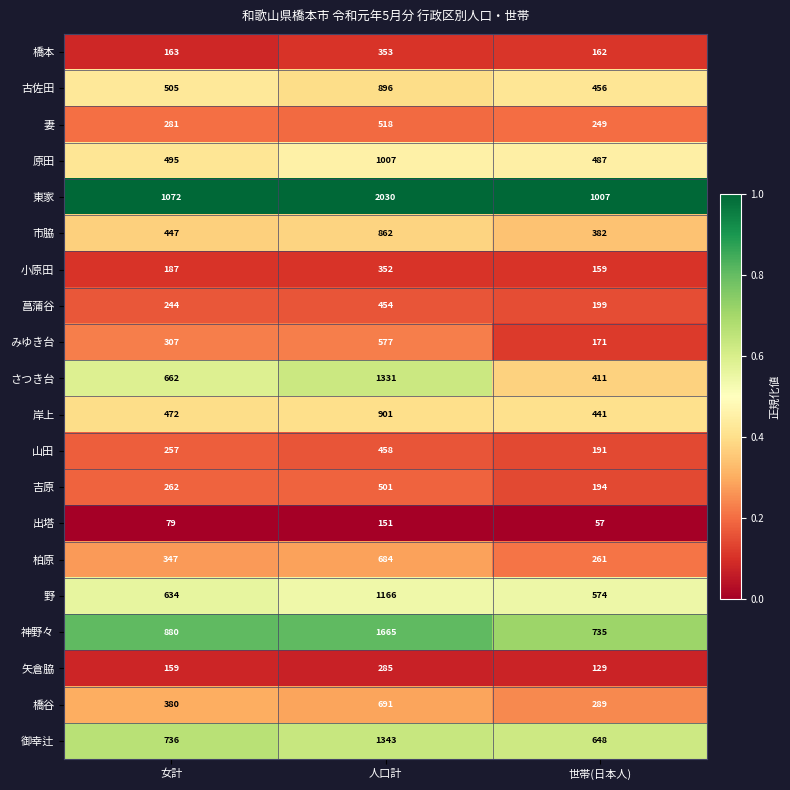

At which category is the sum across all series the highest?

人口計